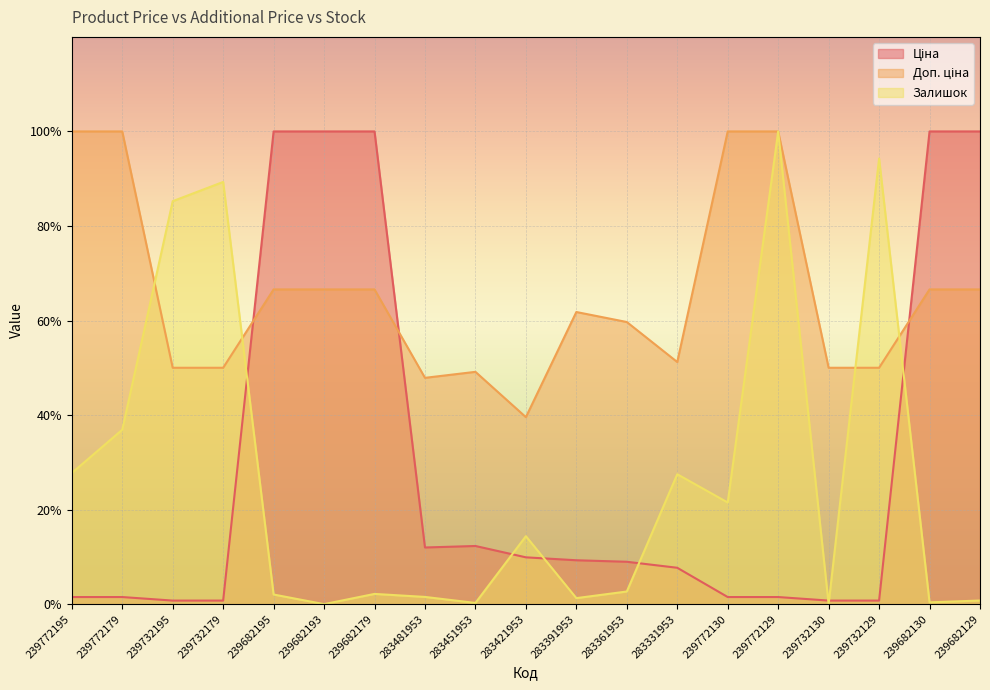

At which category is the sum across all series the highest?

239772129